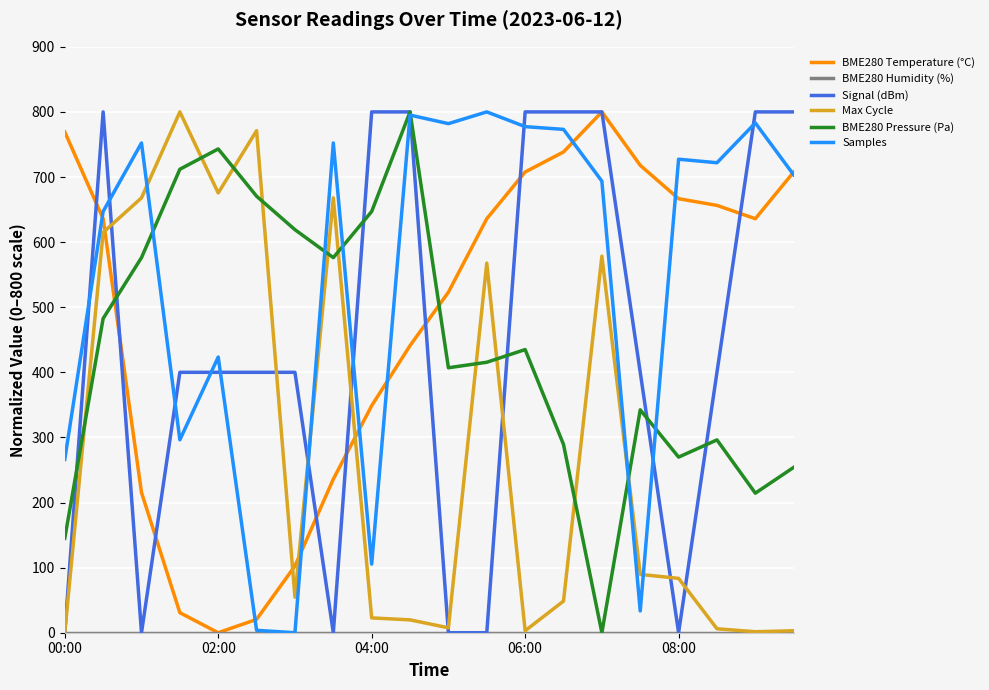

Which series has the largest total across all categories?

Samples